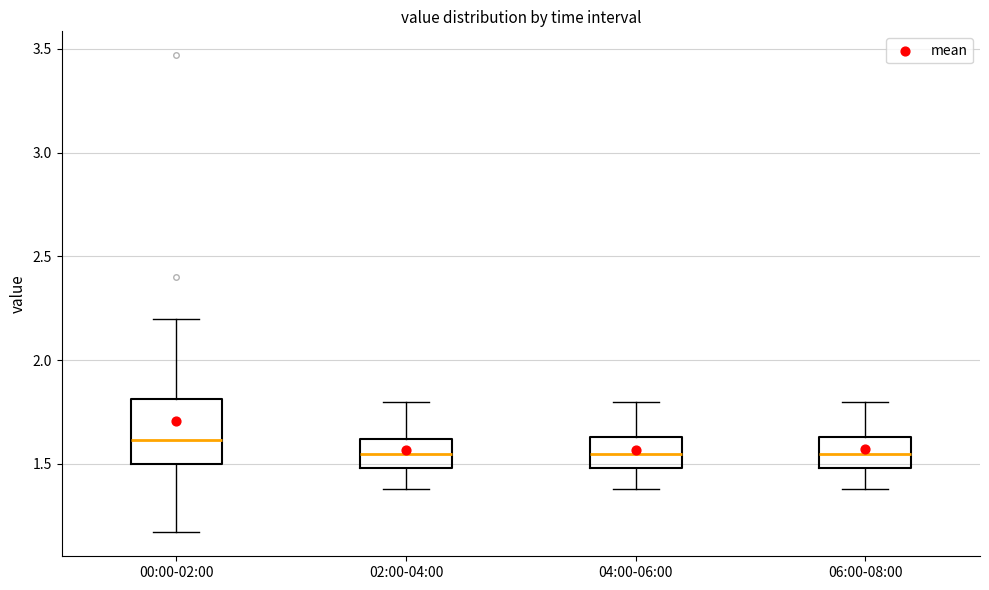

Reading left to right, transcribe this box plot: for each box, give where its median line is, the range the box spans, and where its two whiskers end, as read against the y-axis. The values are not printed on the chart, so give them approximately, as read against the axis.

00:00-02:00: median 1.60, box 1.50 to 1.80, whiskers 1.15 to 2.20
02:00-04:00: median 1.55, box 1.50 to 1.60, whiskers 1.40 to 1.80
04:00-06:00: median 1.55, box 1.50 to 1.65, whiskers 1.40 to 1.80
06:00-08:00: median 1.55, box 1.50 to 1.65, whiskers 1.40 to 1.80